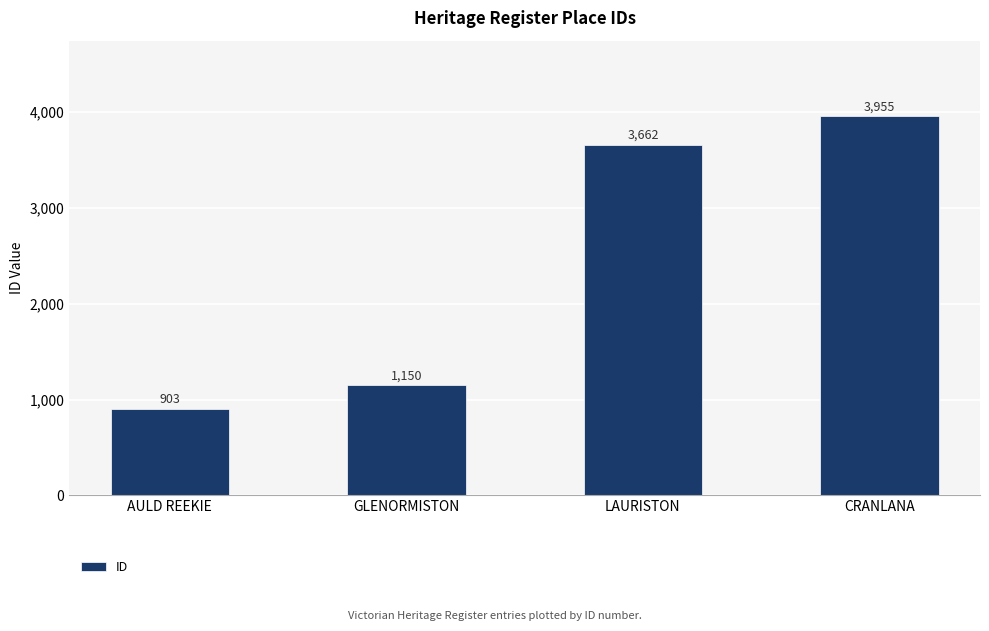

True or false: the data shows 1150 at GLENORMISTON.

True